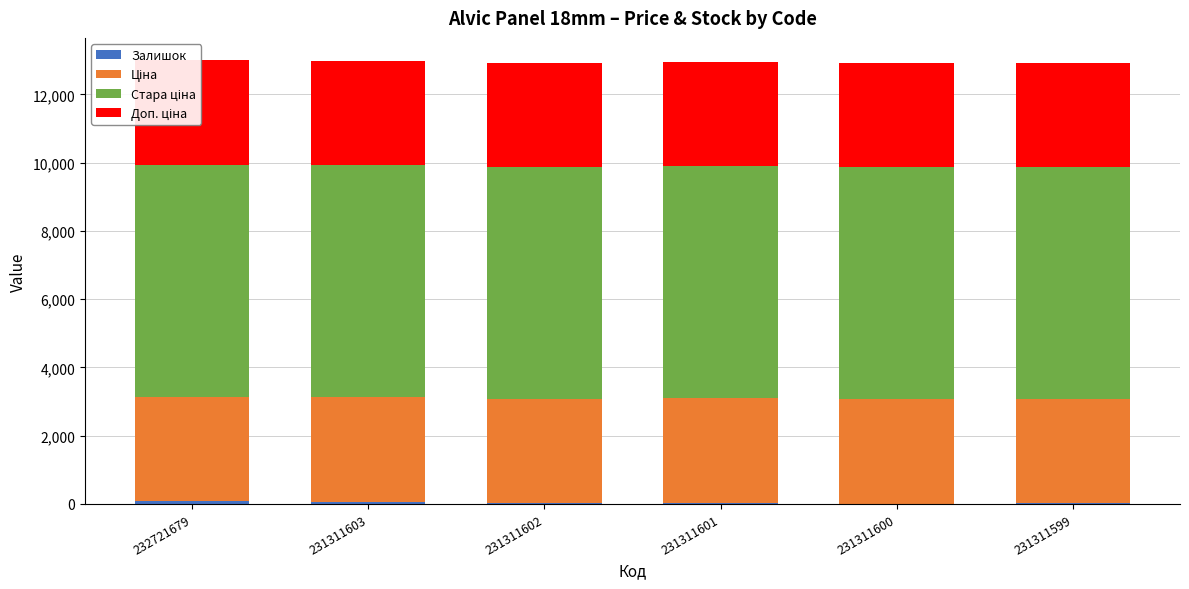

What is the value of the Залишок bar at the 2nd from the left?

72.0